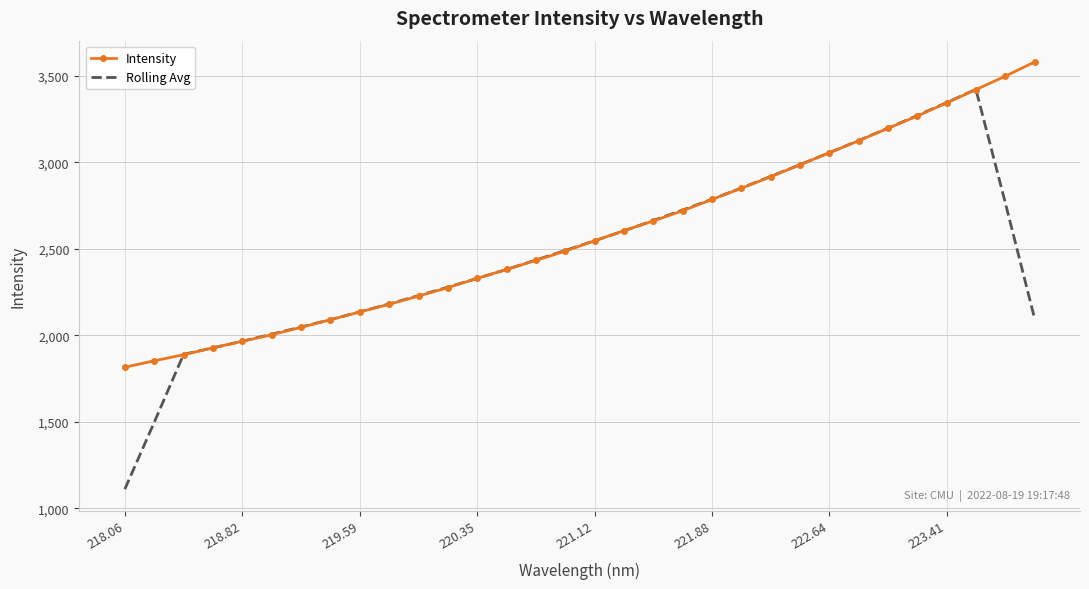

Which series has the largest range (max minus min)?

Rolling Avg